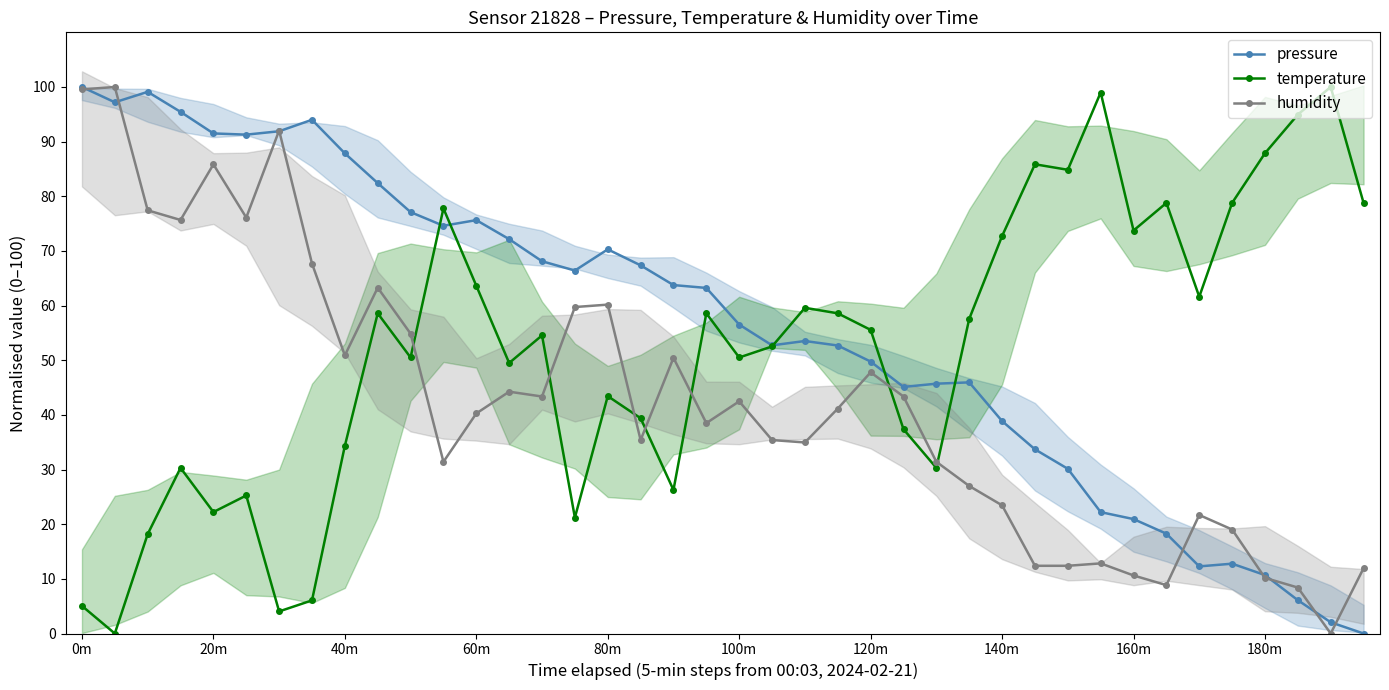

How many lines are shown in the chart?

3